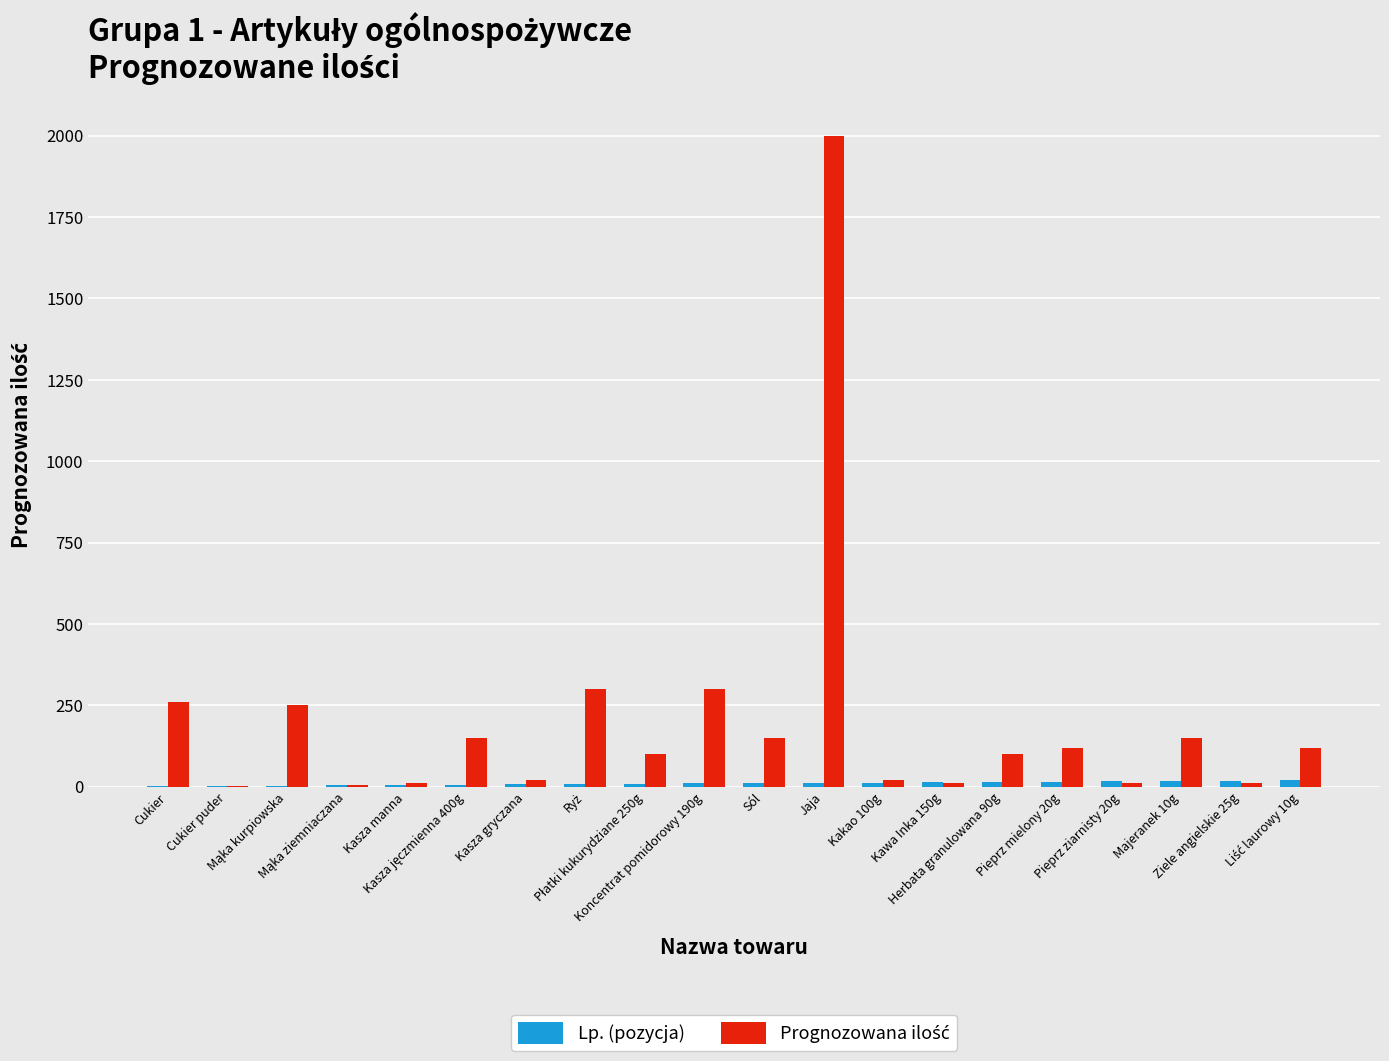

What is the greatest value displayed?

2000